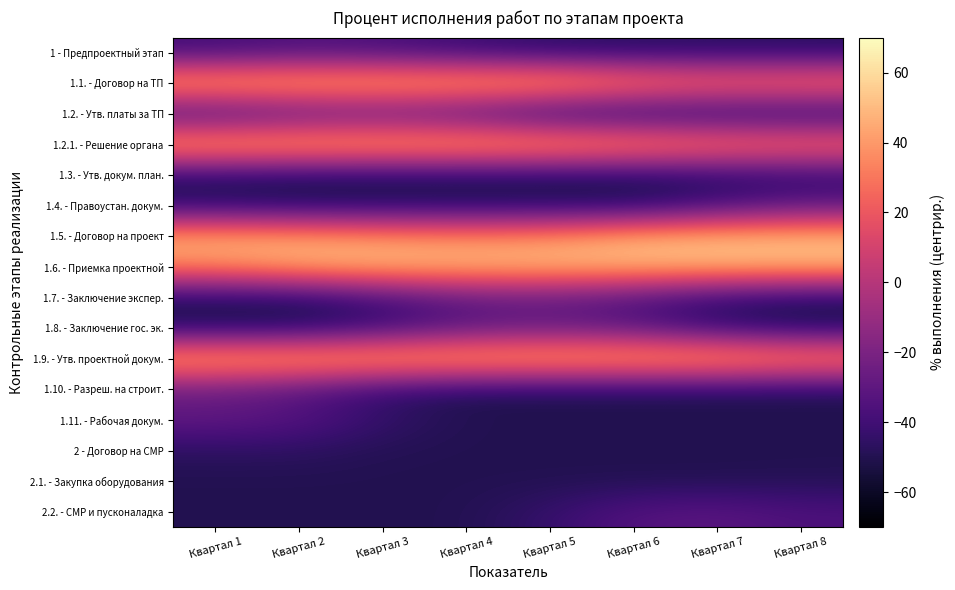

At which category does the chart reach its minimum across all series?

Квартал 6